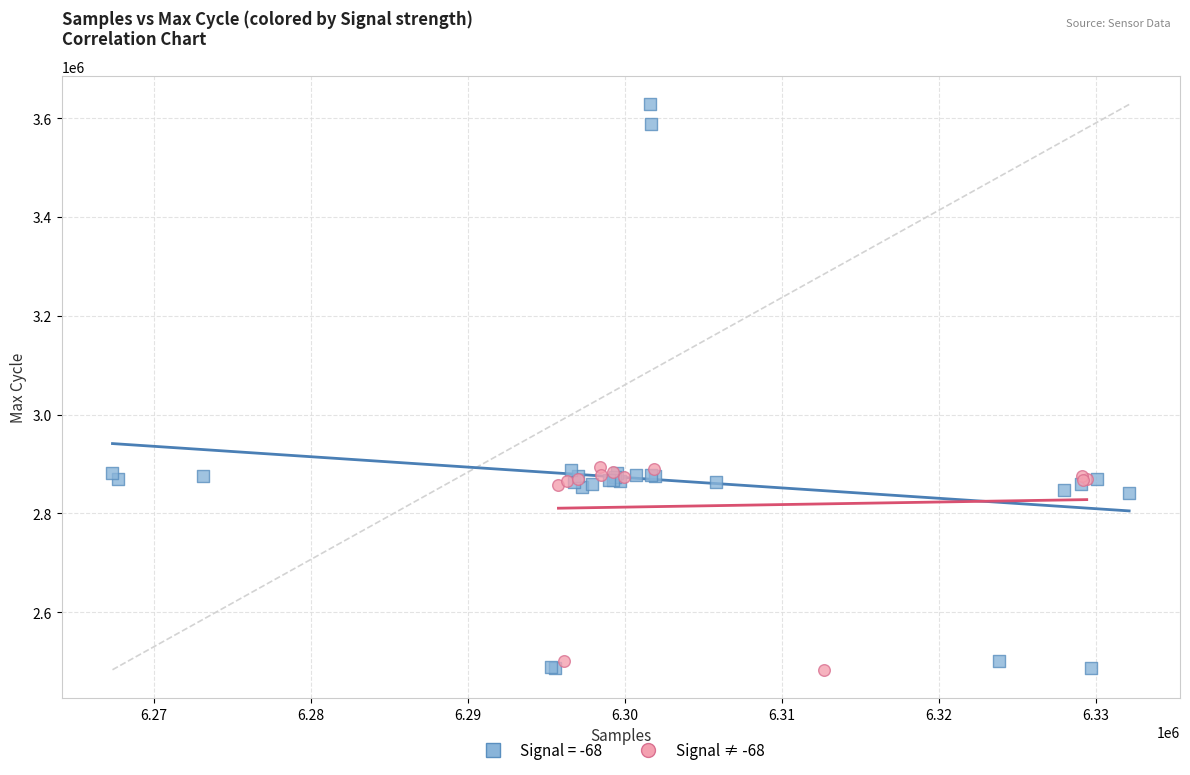

Which series contains the highest Y value?

Signal = -68